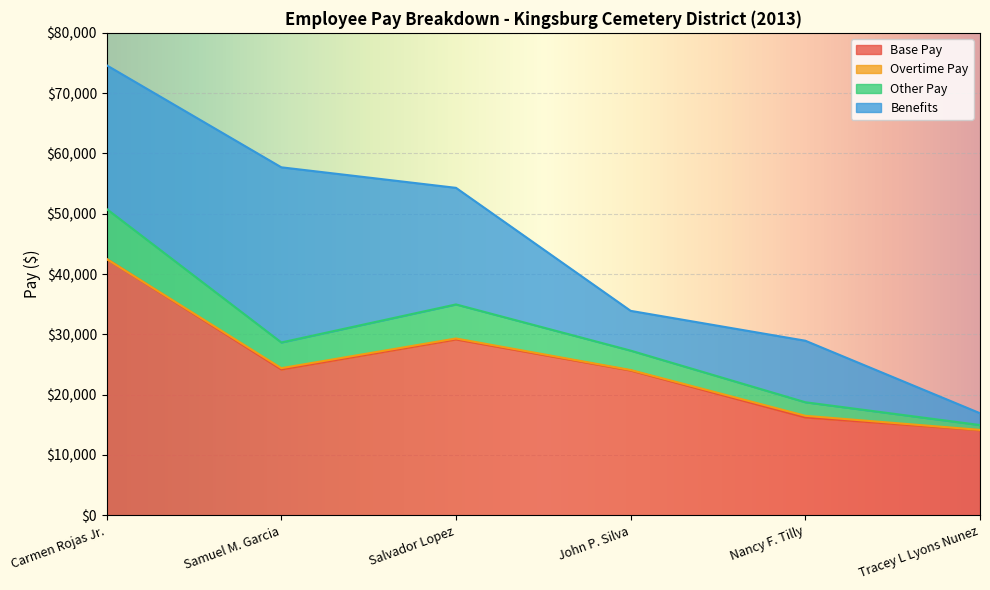

What position from the right is Salvador Lopez?

4